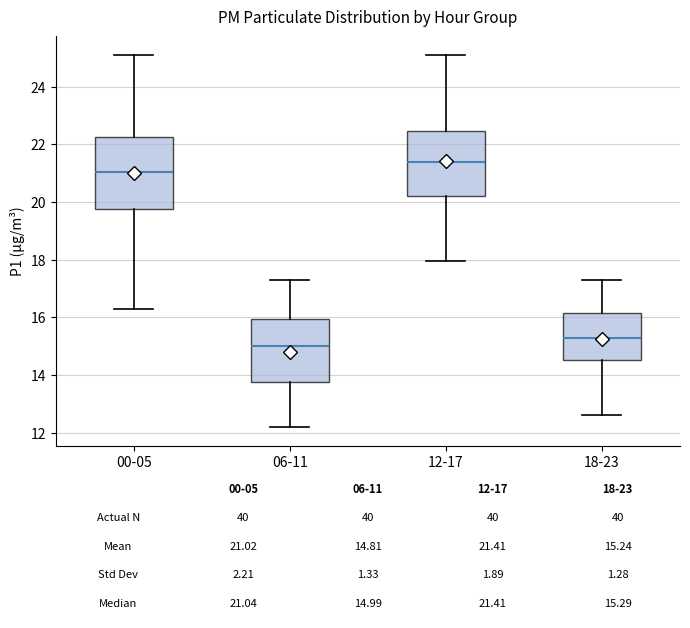

Which box's median line is the lowest?

06-11